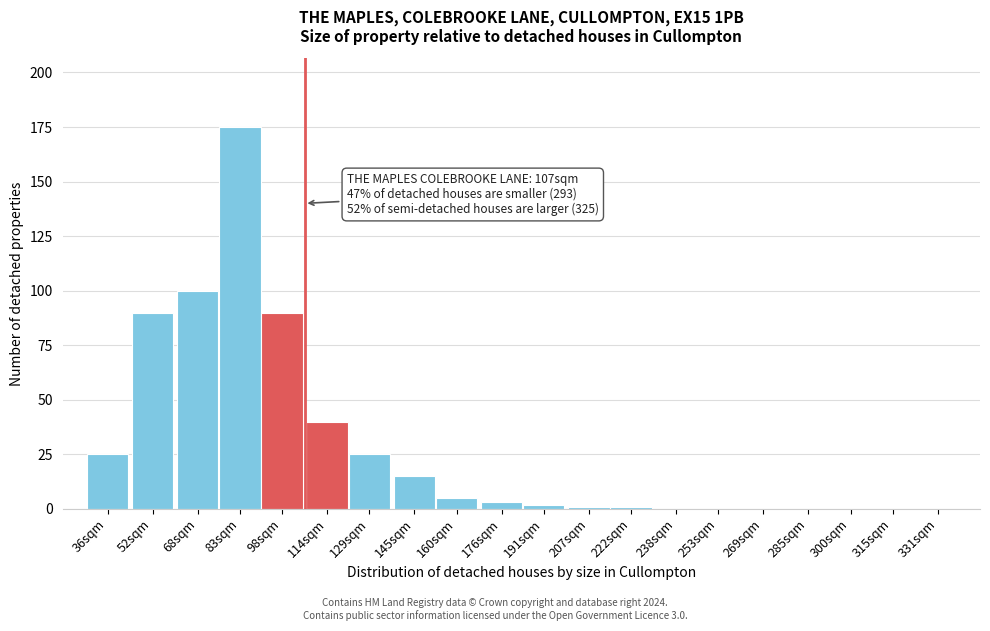

Reading left to right, list all the values displayed in this chart.

36sqm=25	52sqm=90	68sqm=100	83sqm=175	98sqm=90	114sqm=40	129sqm=25	145sqm=15	160sqm=5	176sqm=3	191sqm=2	207sqm=1	222sqm=1	238sqm=0	253sqm=0	269sqm=0	285sqm=0	300sqm=0	315sqm=0	331sqm=0